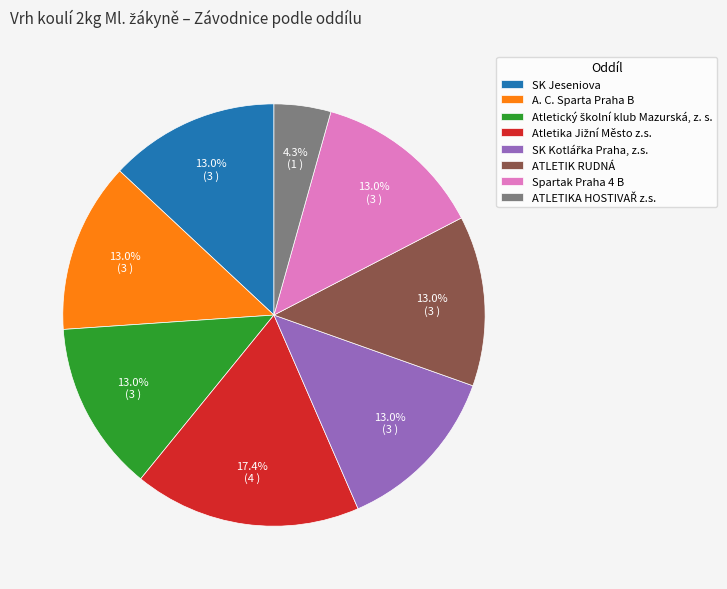

Combined, what portion of the pie is SK Jeseniova and Spartak Praha 4 B?

26.1%